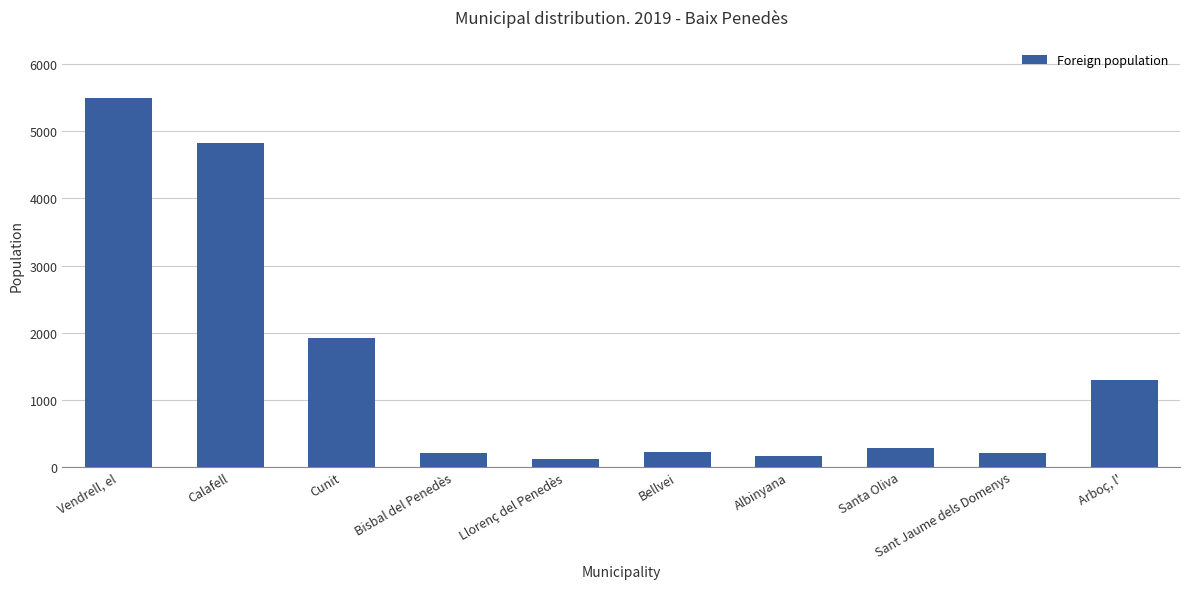

Does the chart contain any negative values?

No